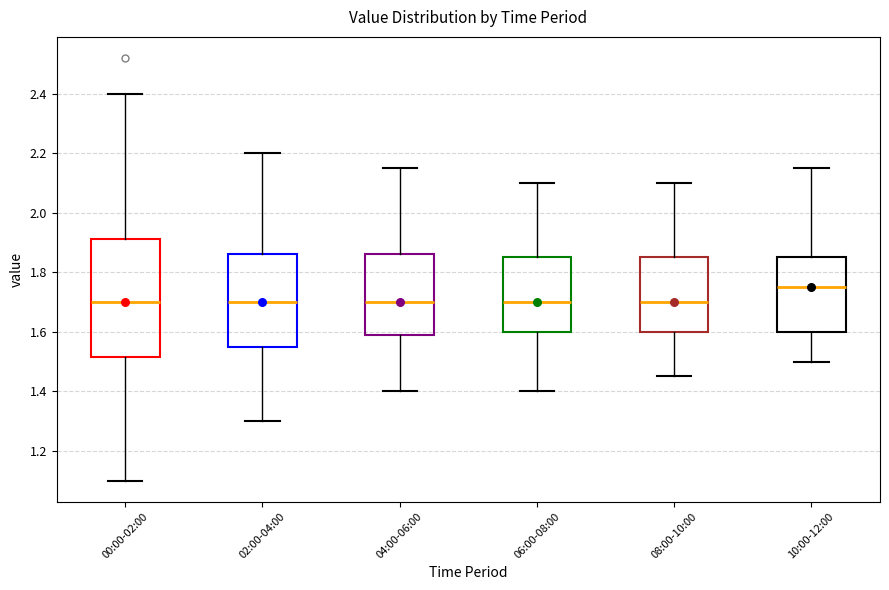

Comparing the boxes themselves (not the whiskers), which one is the tallest?

00:00-02:00